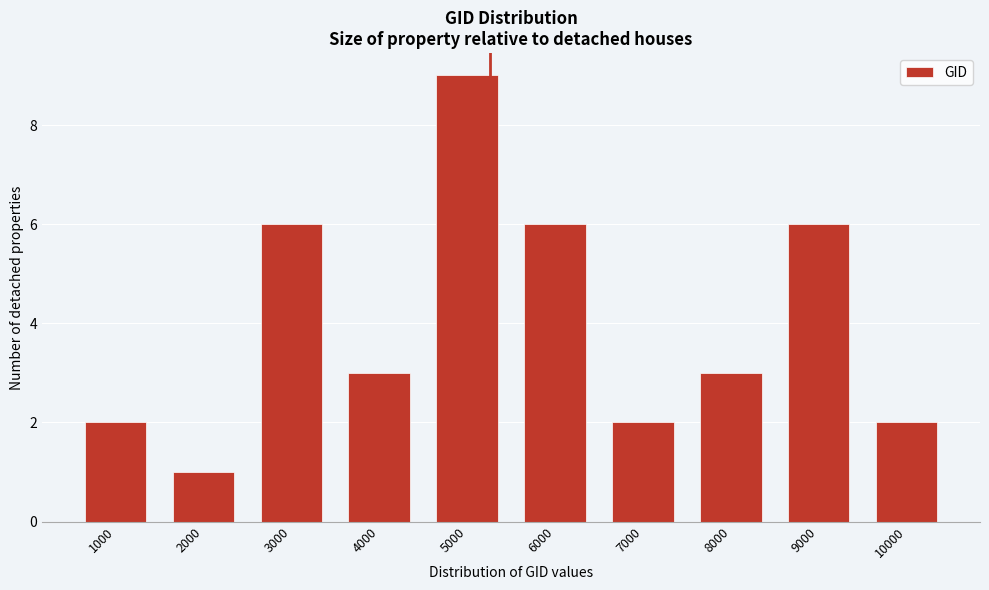

Reading left to right, transcribe all the data shown in this chart.

2	1	6	3	9	6	2	3	6	2